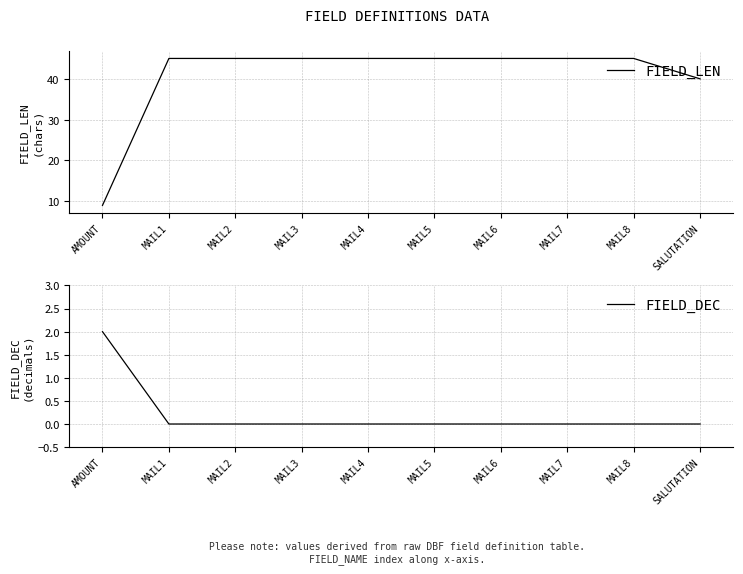

What is the label of the 6th point from the left?

MAIL5